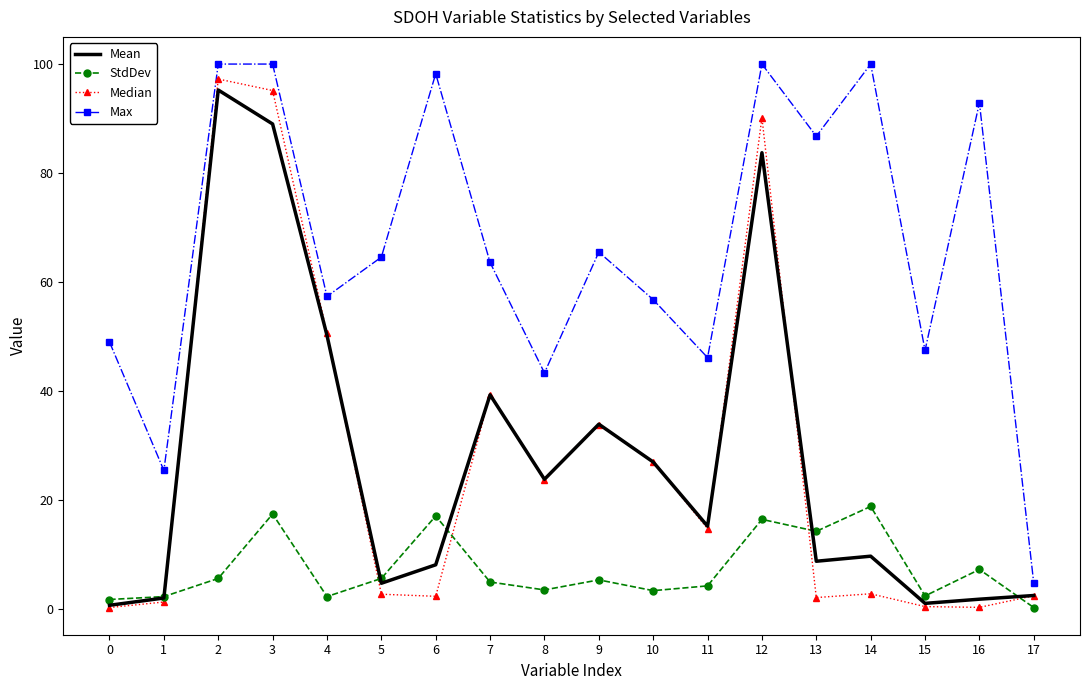

What is the total value across all series at 0?

51.8